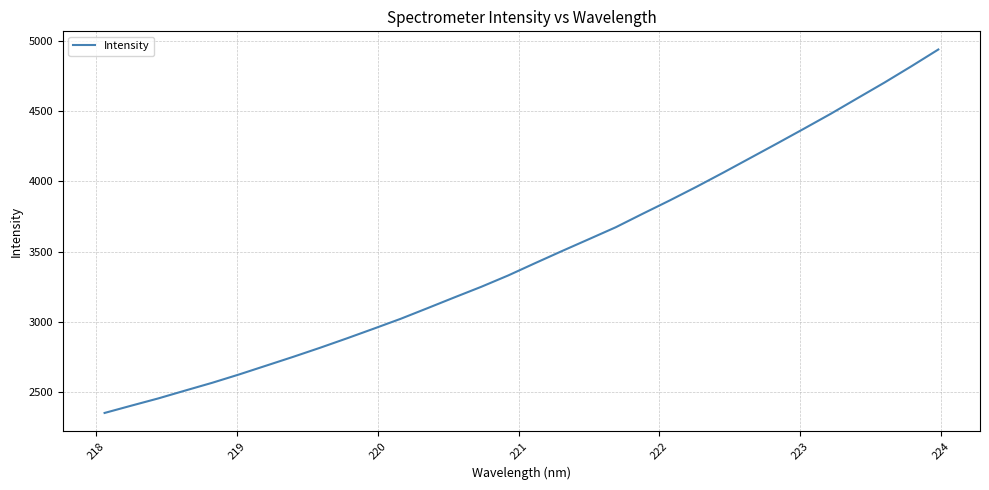

What is the maximum value shown in the chart?

4937.5